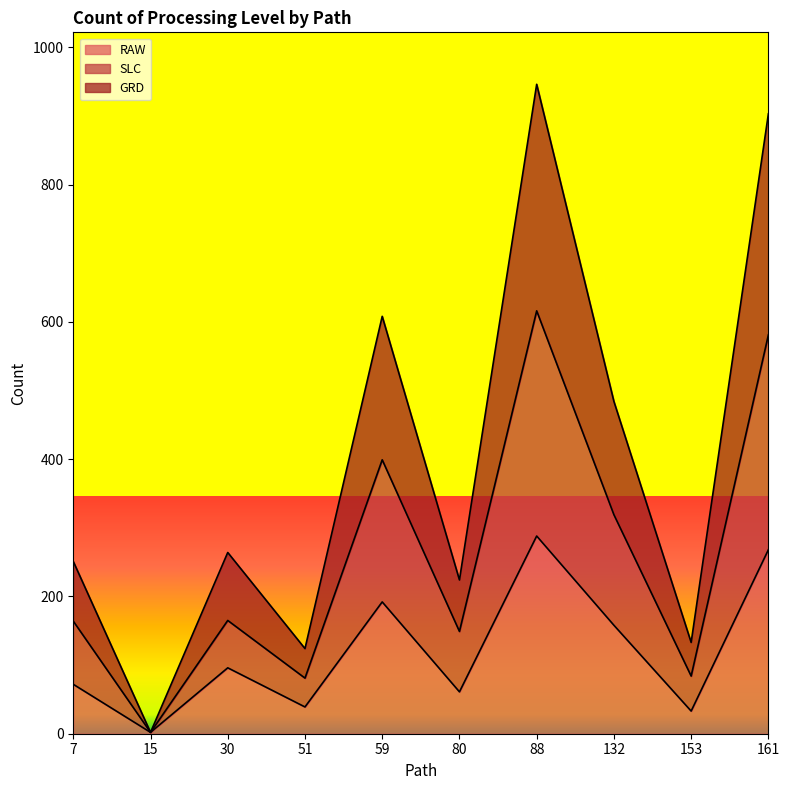

Rank the series at 88 from highest to lowest value.

GRD, SLC, RAW